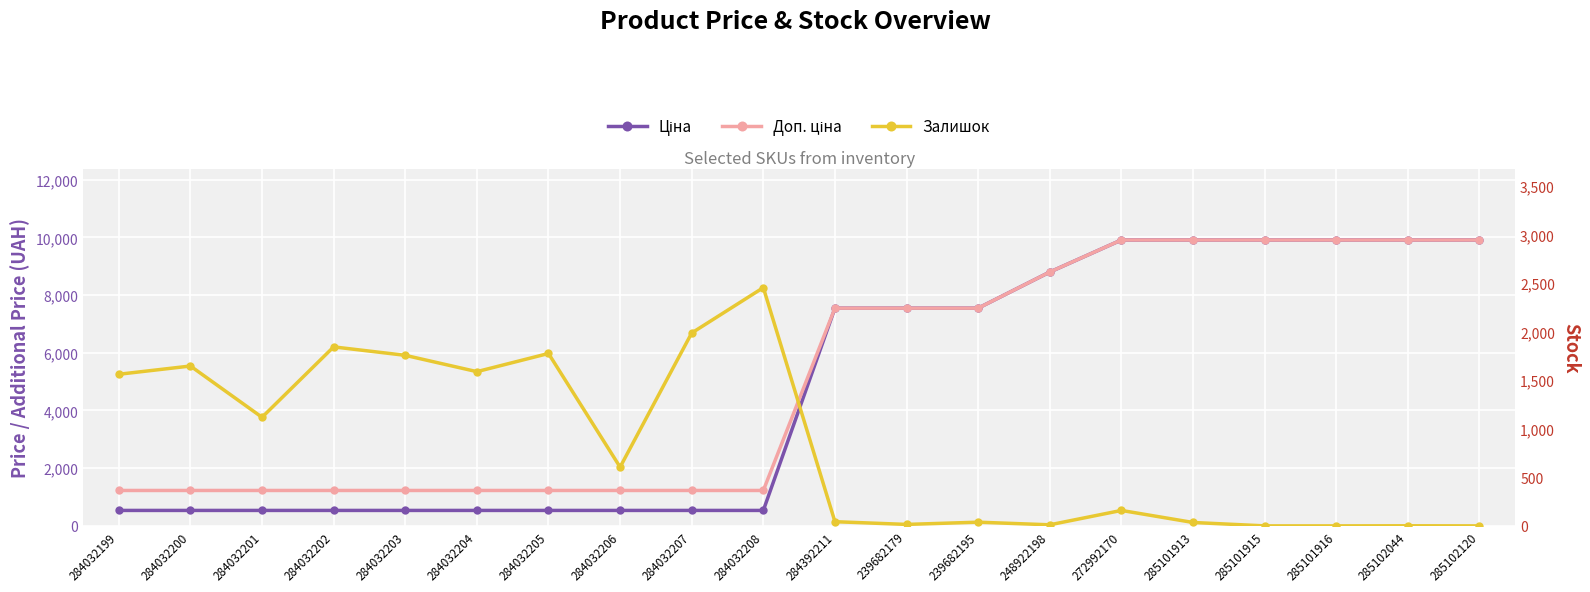

What is the average value of the Залишок series?

831.6